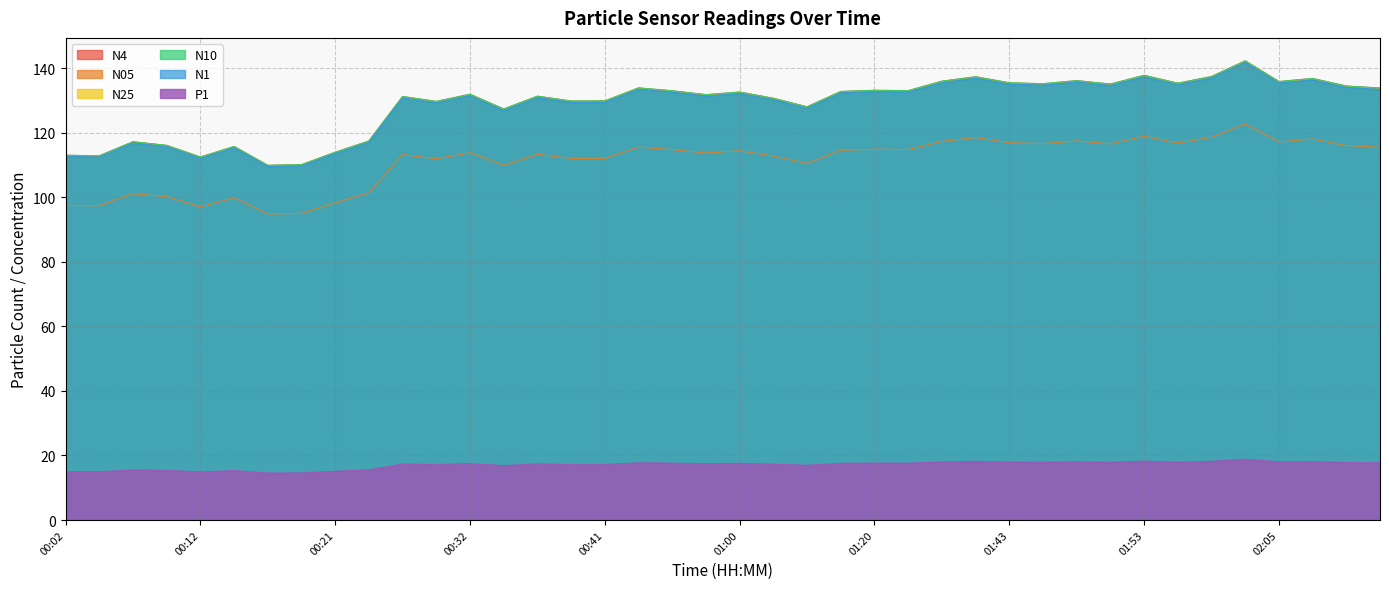

True or false: N05 has more than 0 interior local peaks.

True